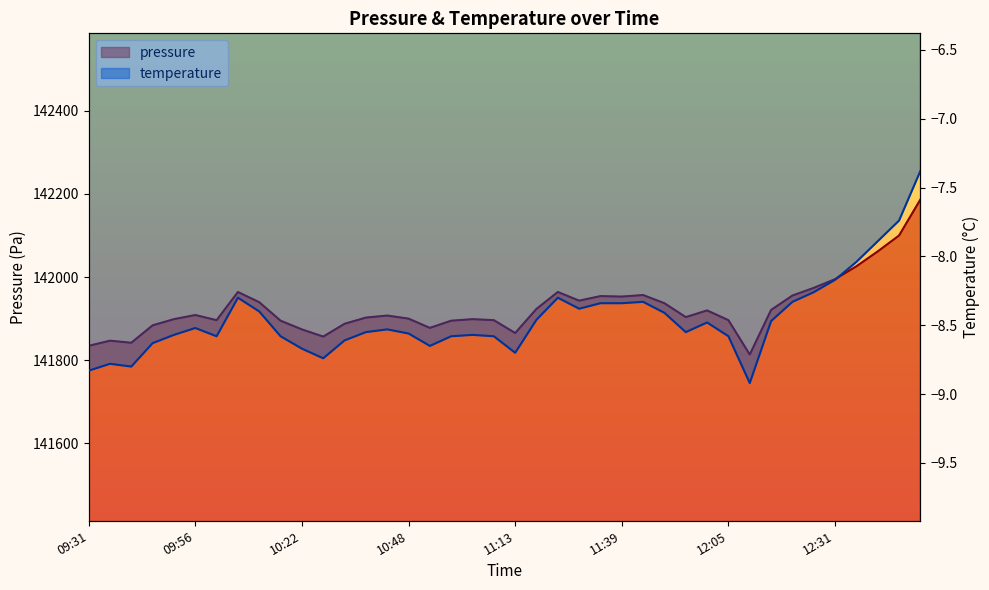

Where does the temperature series first go above -8?

12:41